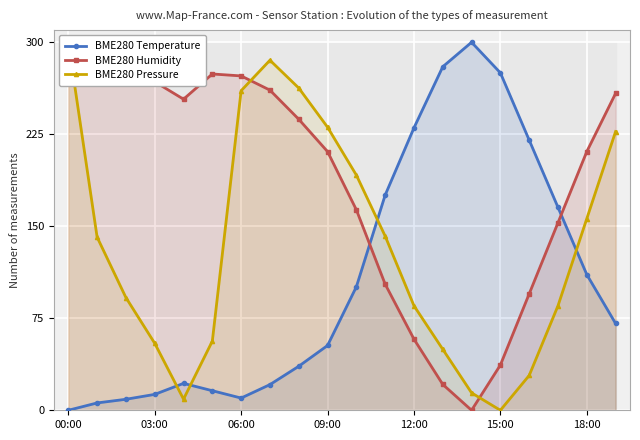

The value of BME280 Temperature at 00:00 is 0.0. True or false?

True